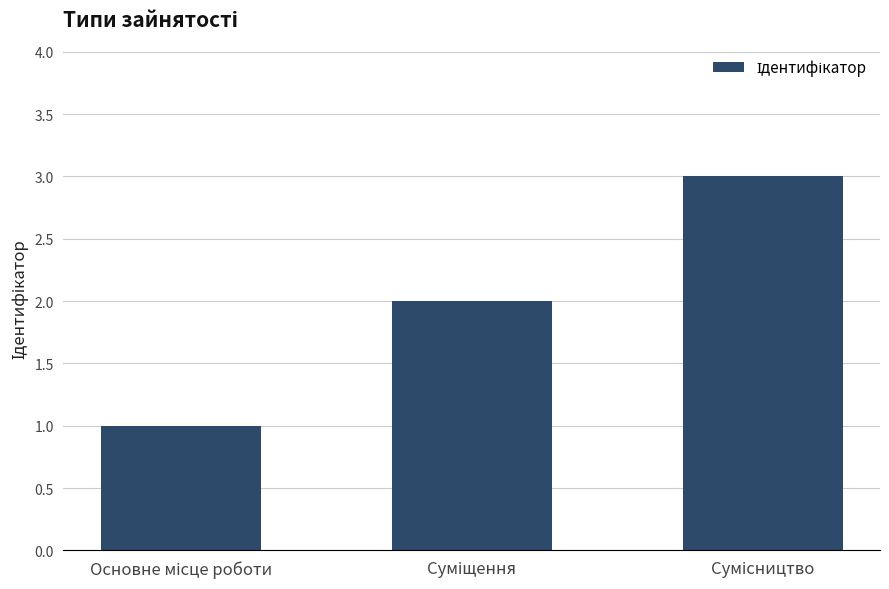

What is the greatest value displayed?

3